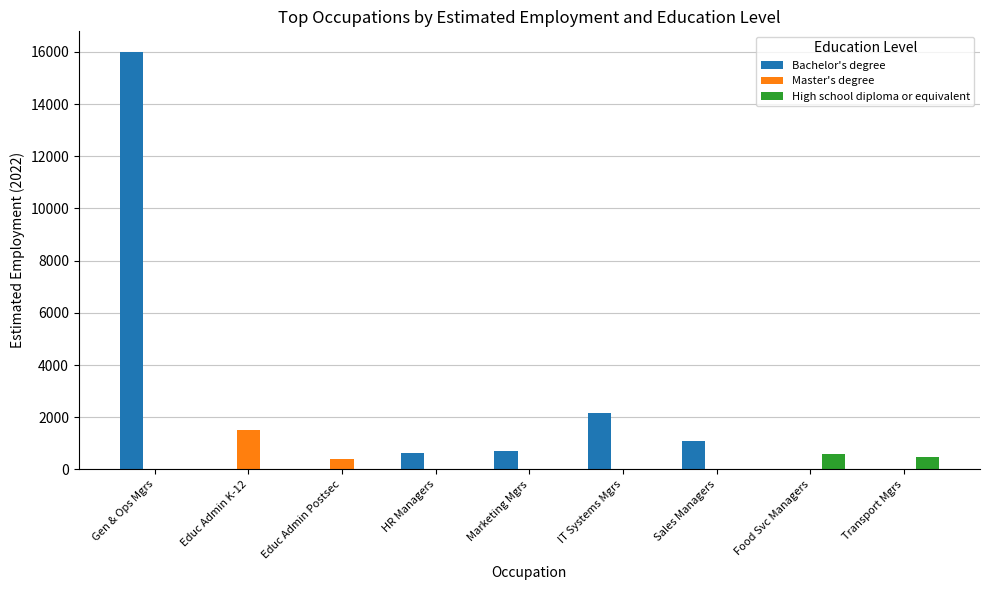

Count the number of categories in the chart.

9